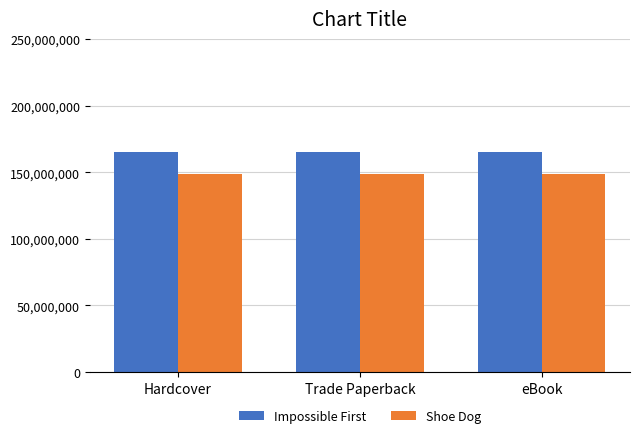

What position from the left is Trade Paperback?

2